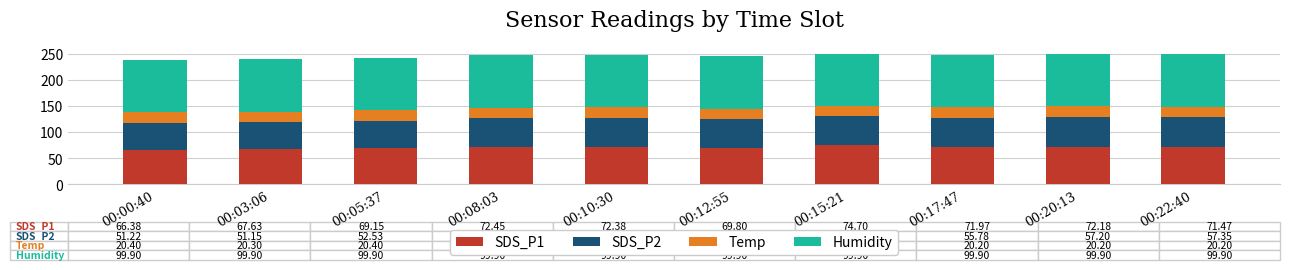

Is it true that SDS_P1 equals 67.6 at 00:03:06?

True